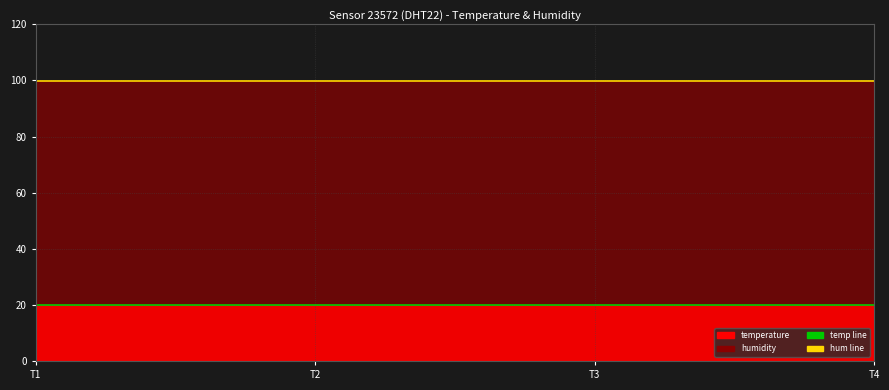

True or false: temperature_line has a value of 32.5 at T3.

False